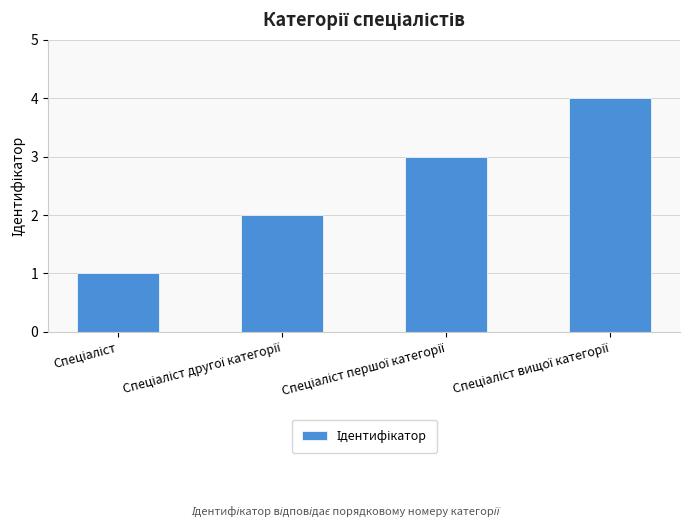

What is the greatest value displayed?

4